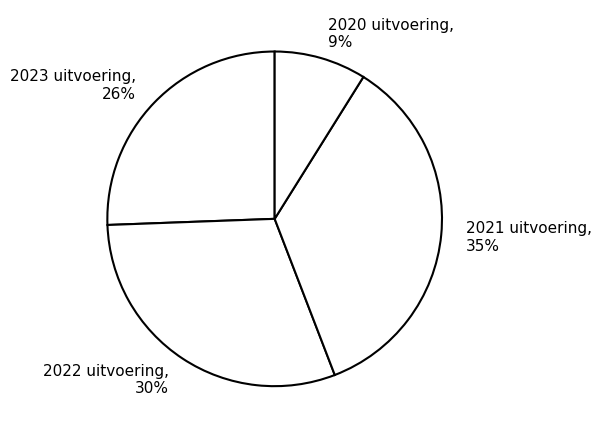

Which category has the biggest portion of the pie?

2021 uitvoering